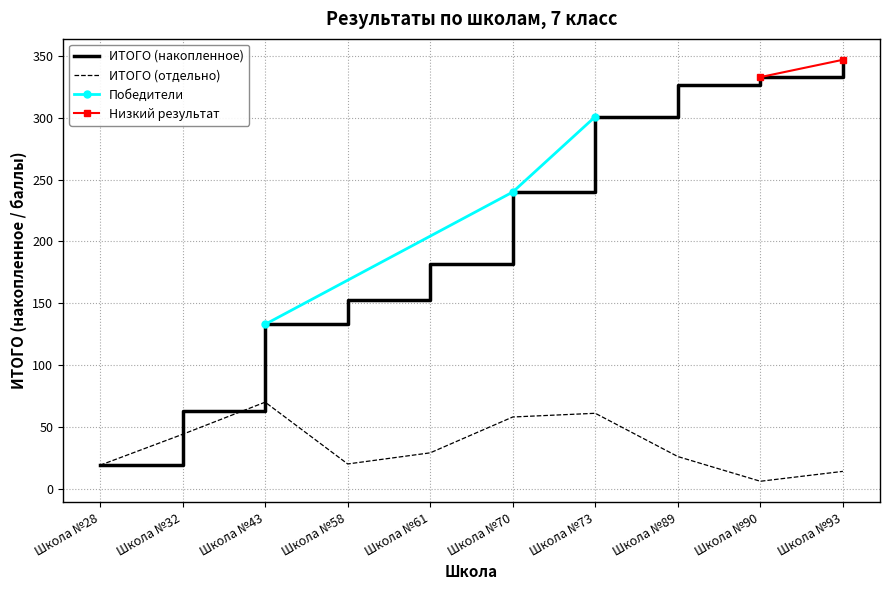

At which category does the chart reach its peak across all series?

Школа №43